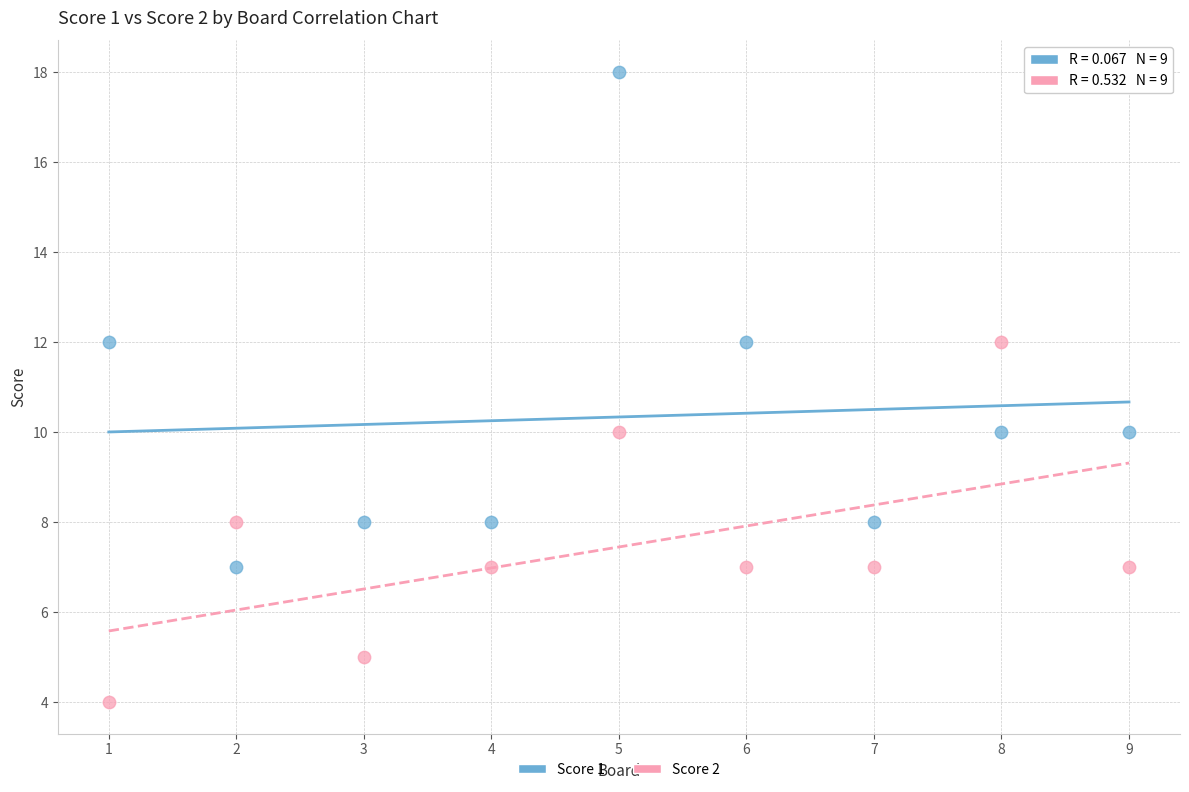

Which series reaches the minimum Y coordinate?

Score 2